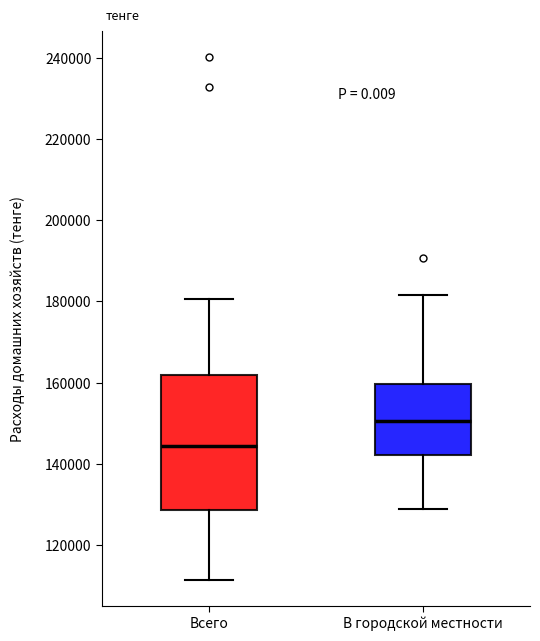

Reading left to right, read every box against the y-axis: the position of its median line, the range the box covers, and the ends of its whiskers. The values are not printed on the chart, so give them approximately, as read against the axis.

Всего: median 144000, box 128000 to 162000, whiskers 112000 to 180000
В городской местности: median 150000, box 142000 to 160000, whiskers 128000 to 182000